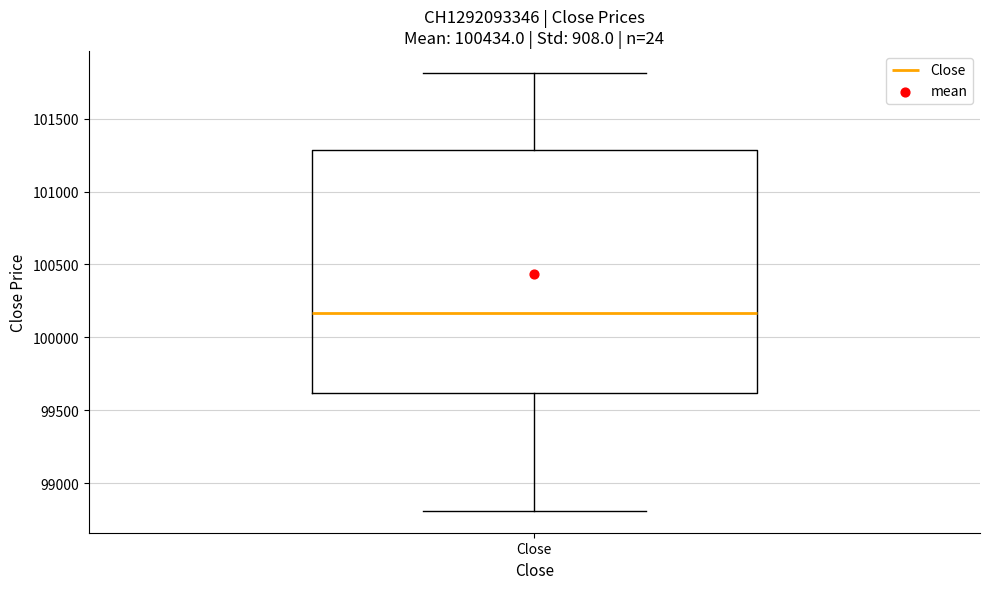

Where is the lower edge of the box for Close on the y-axis? The values are not printed on the chart, so give them approximately, as read against the axis.

99600